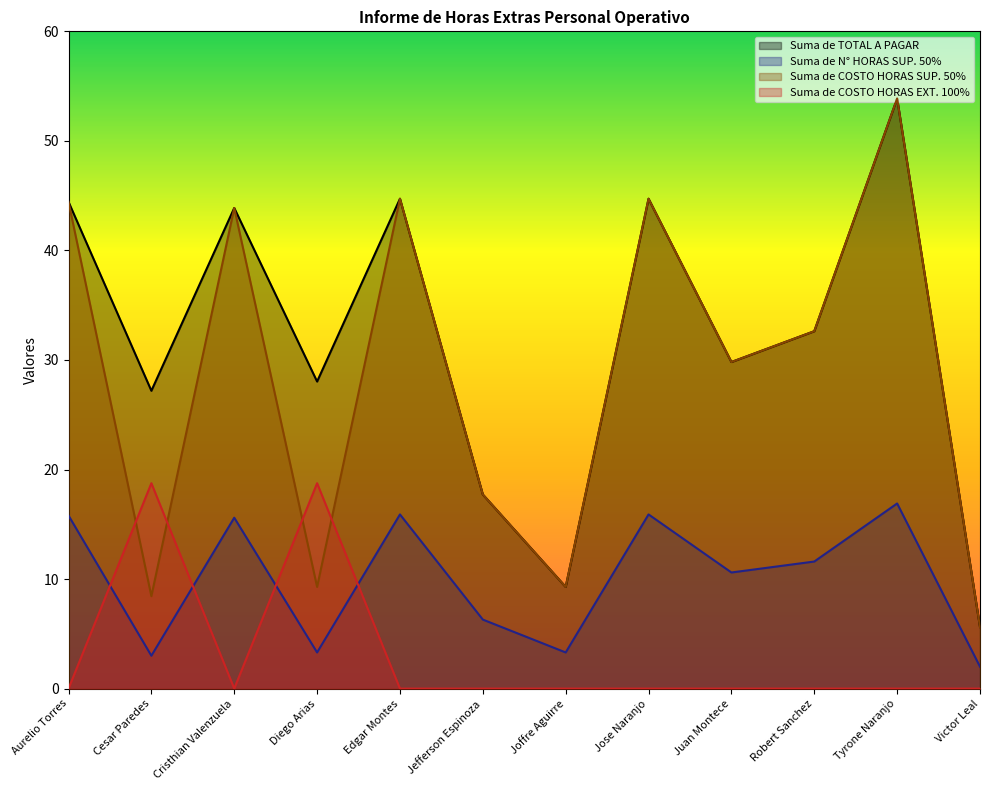

Which category has the lowest value in the Suma de COSTO HORAS SUP. 50% series?

Victor Leal